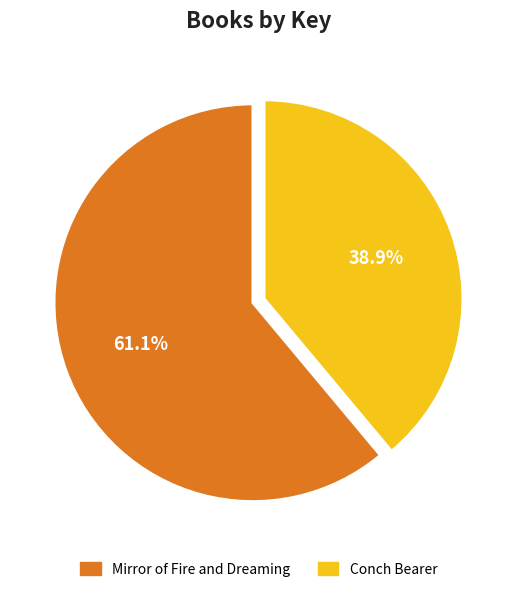

Count the number of slices in the pie.

2